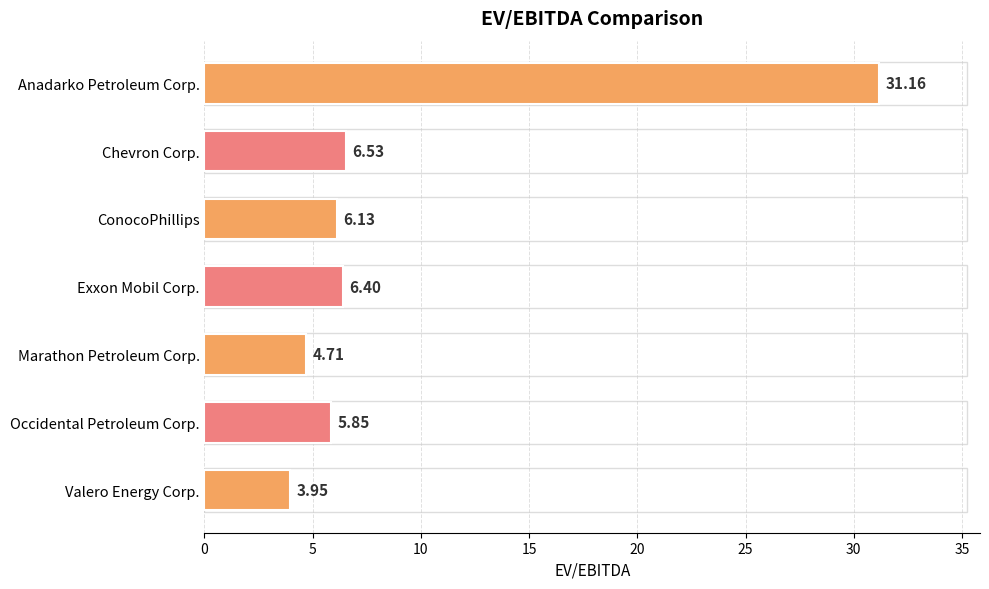

Rank the categories by value from lowest to highest.

Valero Energy Corp., Marathon Petroleum Corp., Occidental Petroleum Corp., ConocoPhillips, Exxon Mobil Corp., Chevron Corp., Anadarko Petroleum Corp.